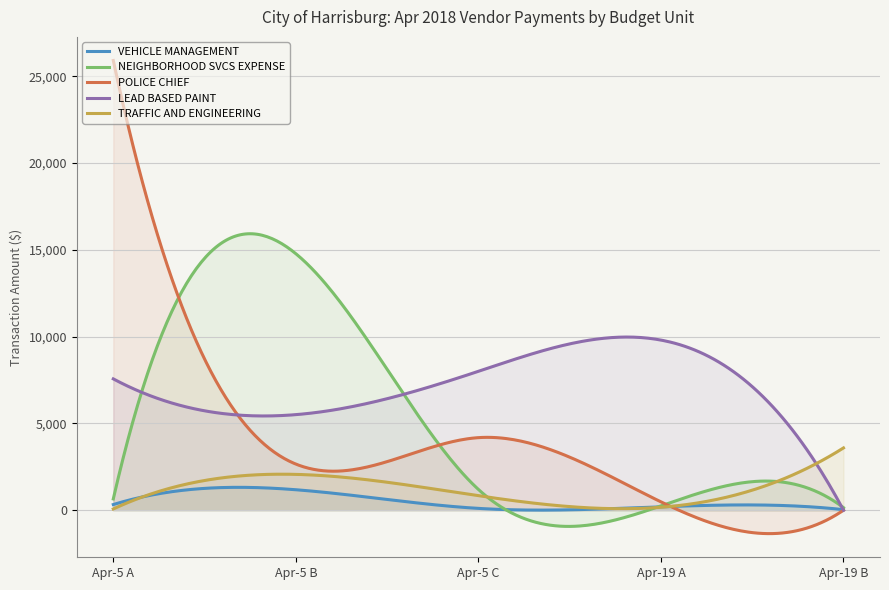

What is the total value across all series at 2018-04-05?

34515.1